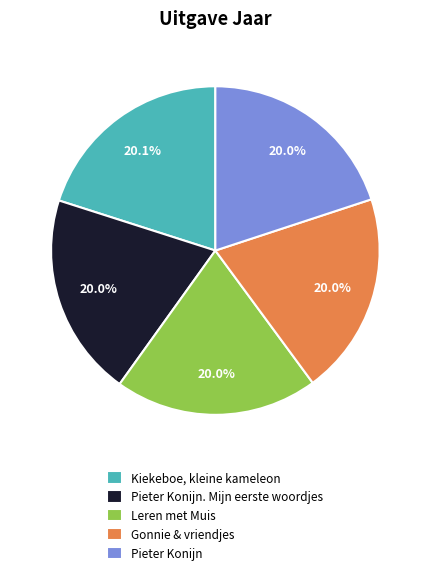

Approximately how many times larger is the value at Pieter Konijn compared to Kiekeboe, kleine kameleon?

1.0